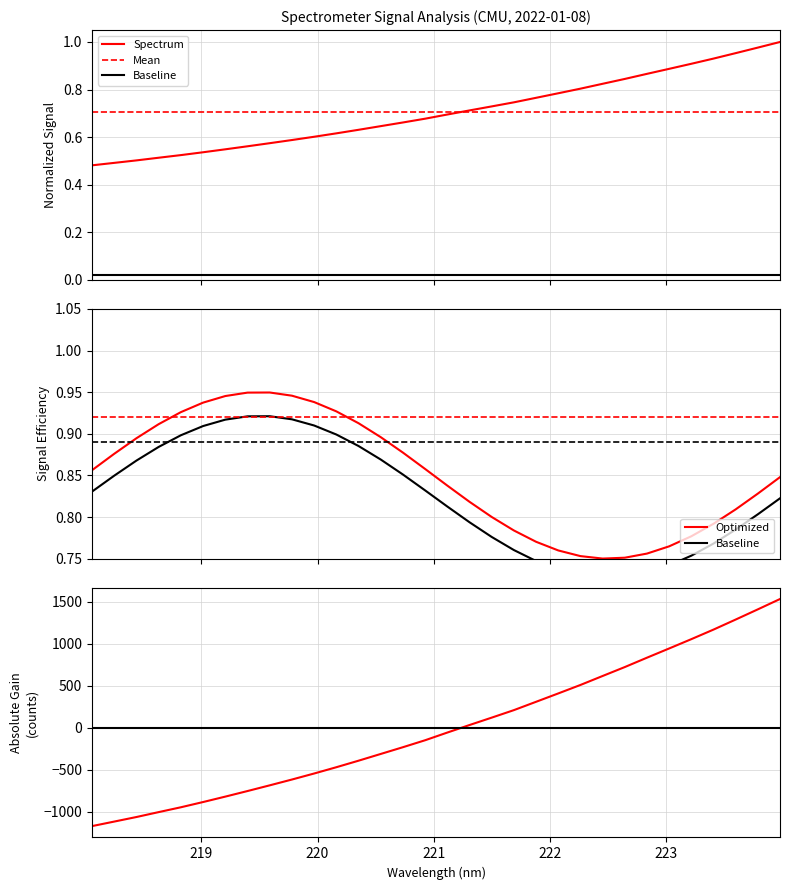

Where is the data nearest to the value 0?

218.0596